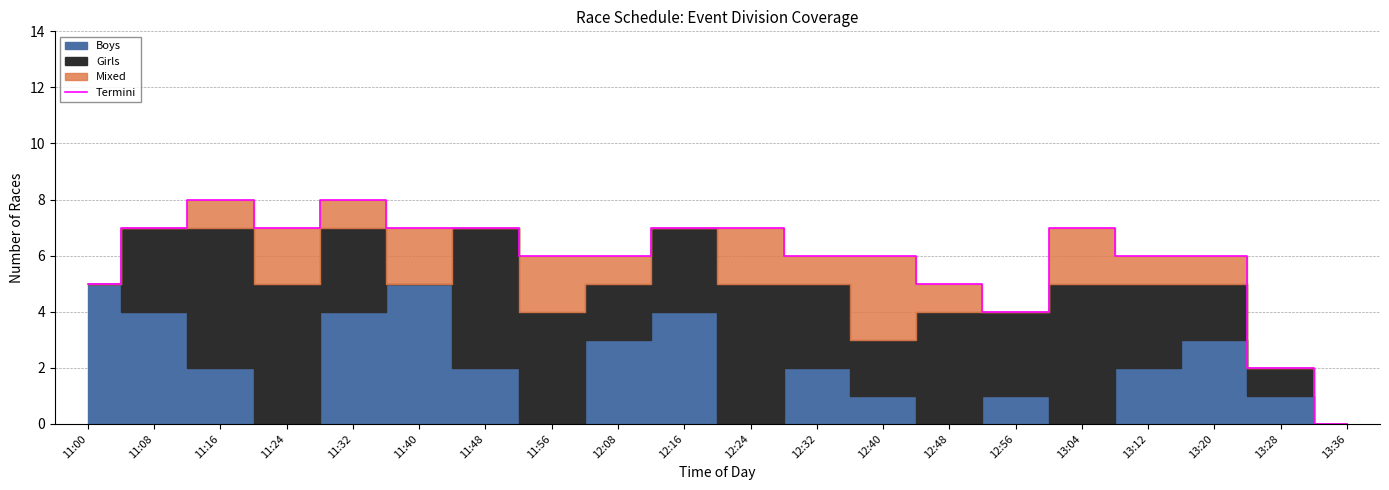

How many lines are shown in the chart?

1